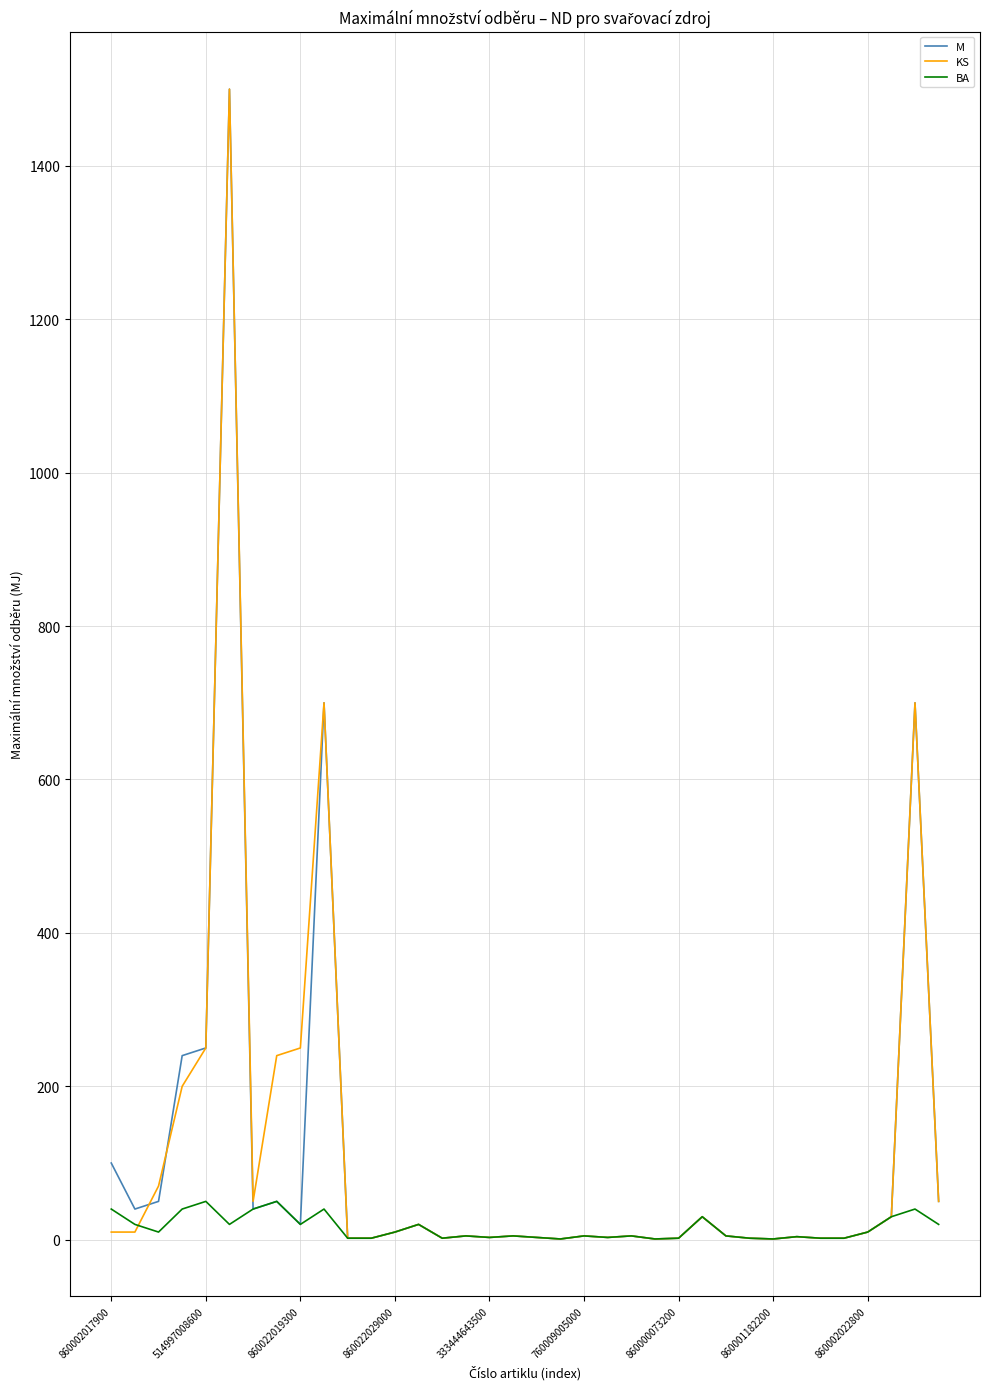

What is the maximum value for M?

1500